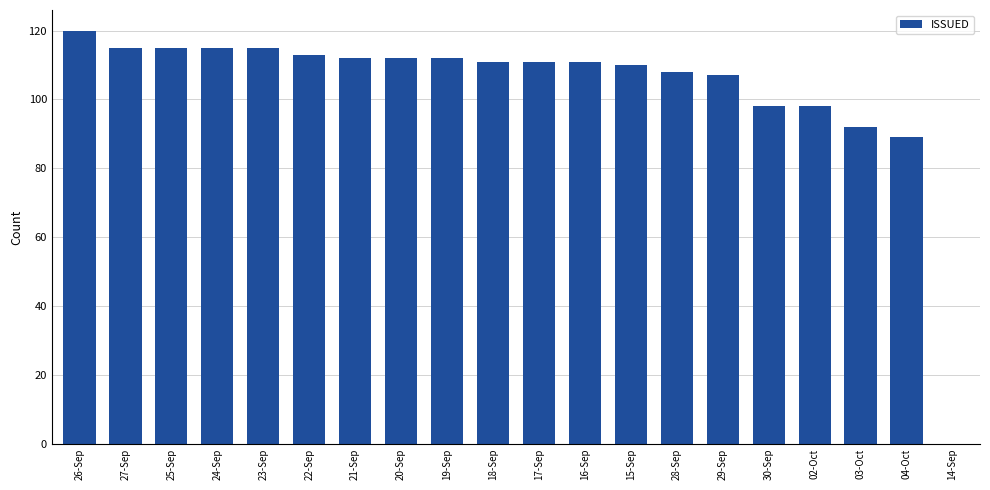

How many categories are shown in the chart?

20